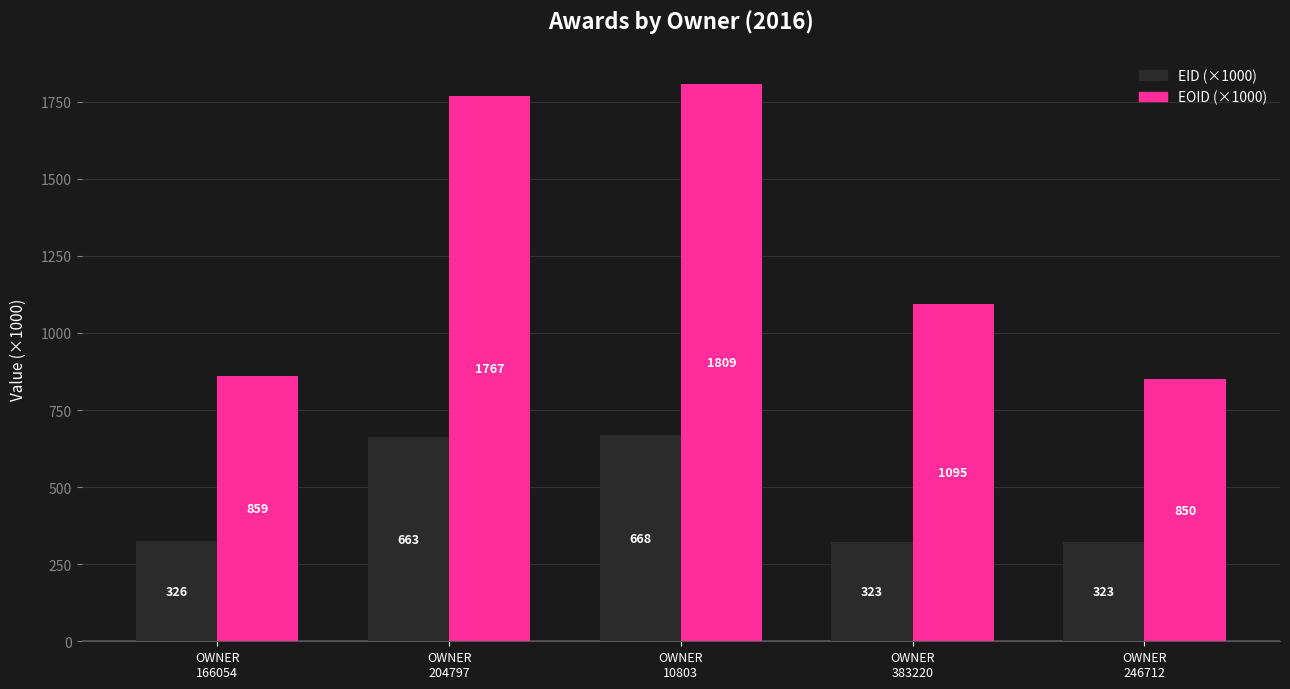

Which series has the largest range (max minus min)?

EOID (×1000)